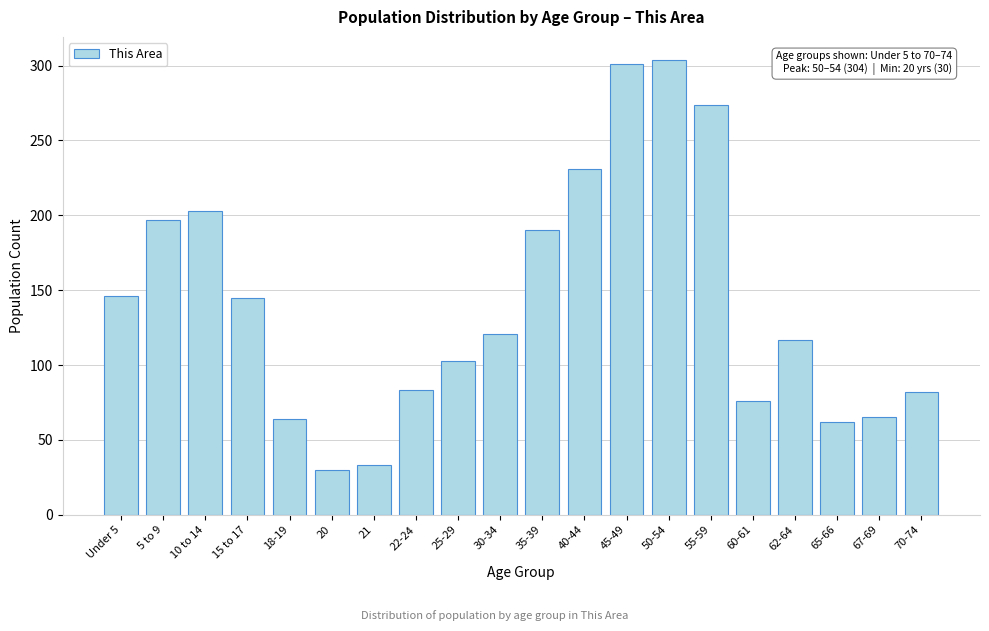

What is the smallest value displayed?

30